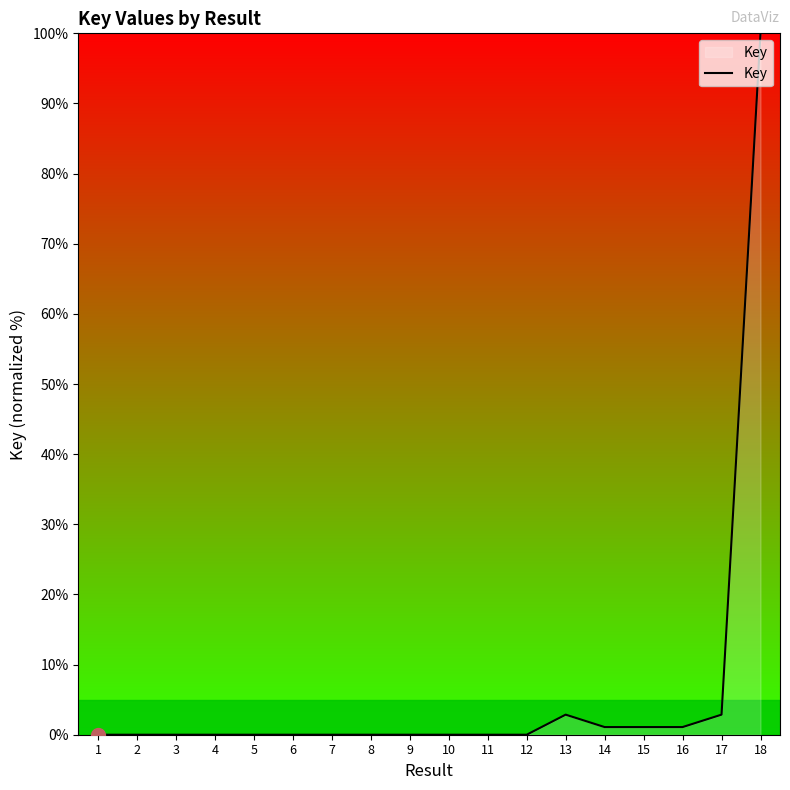

How many lines are shown in the chart?

1